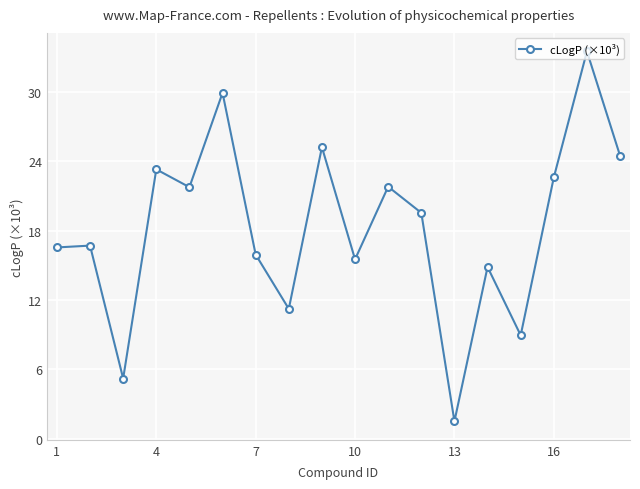

What is the value of the 8th point from the left?

11.2